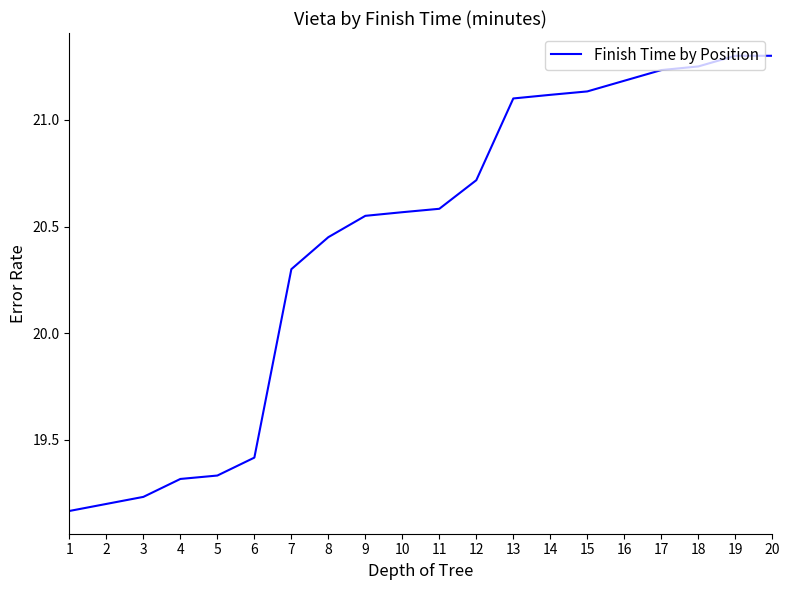

The value at 4 is 5.3. True or false?

False